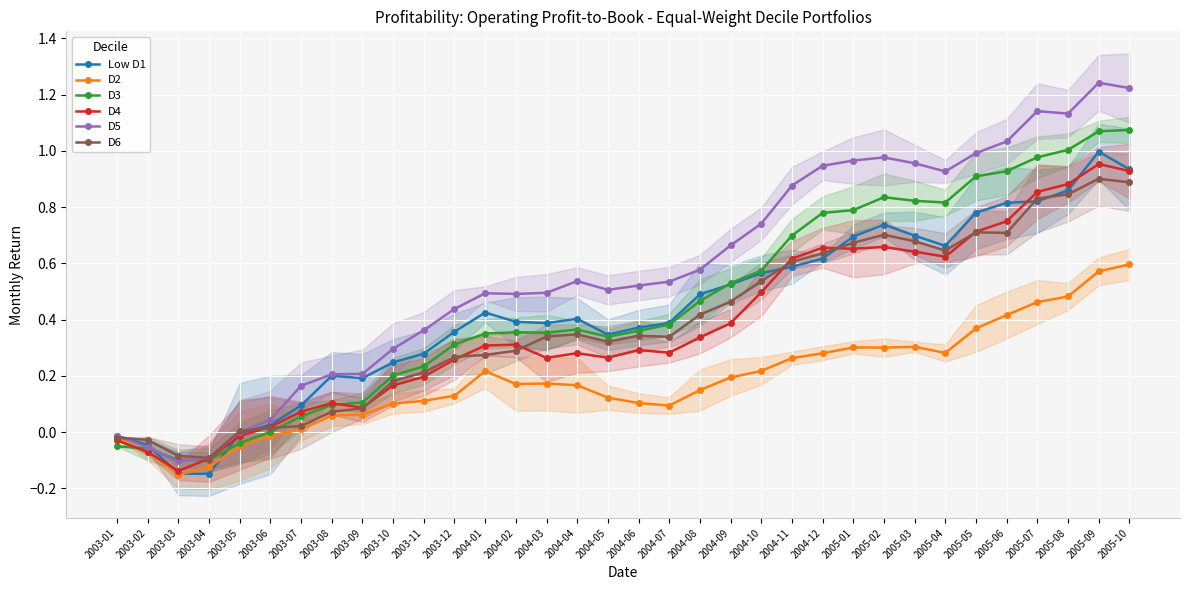

Reading left to right, extract all data points from this chart.

Low D1: -0.0	-0.0	-0.1	-0.1	-0.0	0.0	0.1	0.2	0.2	0.2	0.3	0.4	0.4	0.4	0.4	0.4	0.3	0.4	0.4	0.5	0.5	0.6	0.6	0.6	0.7	0.7	0.7	0.7	0.8	0.8	0.8	0.9	1.0	0.9
D2: -0.0	-0.1	-0.2	-0.1	-0.0	-0.0	0.0	0.1	0.1	0.1	0.1	0.1	0.2	0.2	0.2	0.2	0.1	0.1	0.1	0.1	0.2	0.2	0.3	0.3	0.3	0.3	0.3	0.3	0.4	0.4	0.5	0.5	0.6	0.6
D3: -0.1	-0.1	-0.1	-0.1	-0.0	0.0	0.1	0.1	0.1	0.2	0.2	0.3	0.4	0.4	0.4	0.4	0.3	0.4	0.4	0.5	0.5	0.6	0.7	0.8	0.8	0.8	0.8	0.8	0.9	0.9	1.0	1.0	1.1	1.1
D4: -0.0	-0.1	-0.1	-0.1	-0.0	0.0	0.1	0.1	0.1	0.2	0.2	0.3	0.3	0.3	0.3	0.3	0.3	0.3	0.3	0.3	0.4	0.5	0.6	0.7	0.7	0.7	0.6	0.6	0.7	0.7	0.9	0.9	1.0	0.9
D5: -0.0	-0.1	-0.1	-0.1	0.0	0.0	0.2	0.2	0.2	0.3	0.4	0.4	0.5	0.5	0.5	0.5	0.5	0.5	0.5	0.6	0.7	0.7	0.9	0.9	1.0	1.0	1.0	0.9	1.0	1.0	1.1	1.1	1.2	1.2
D6: -0.0	-0.0	-0.1	-0.1	0.0	0.0	0.0	0.1	0.1	0.2	0.2	0.3	0.3	0.3	0.3	0.3	0.3	0.3	0.3	0.4	0.5	0.5	0.6	0.6	0.7	0.7	0.7	0.6	0.7	0.7	0.8	0.8	0.9	0.9